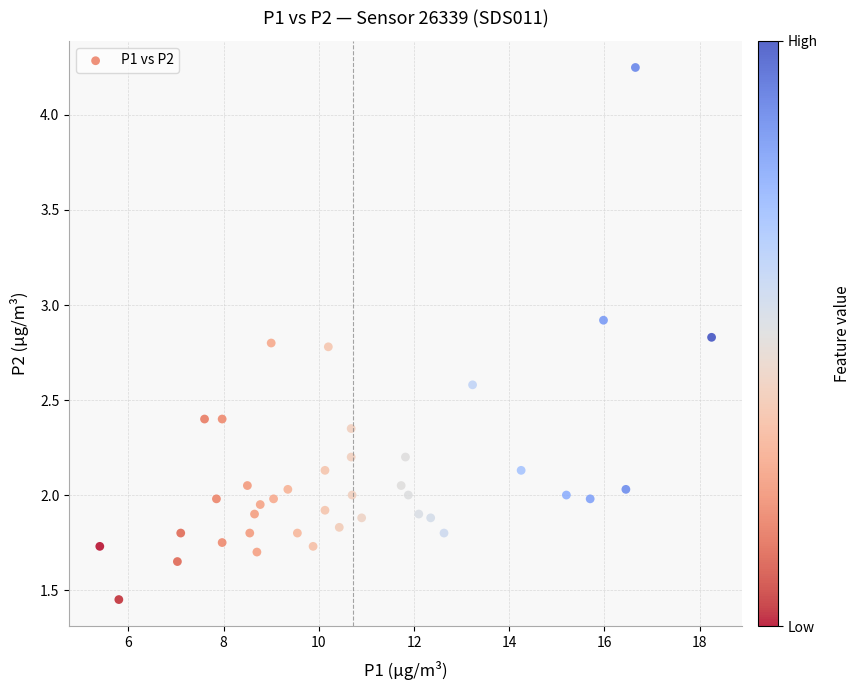

What is the range of Y values (max minus min)?

2.8